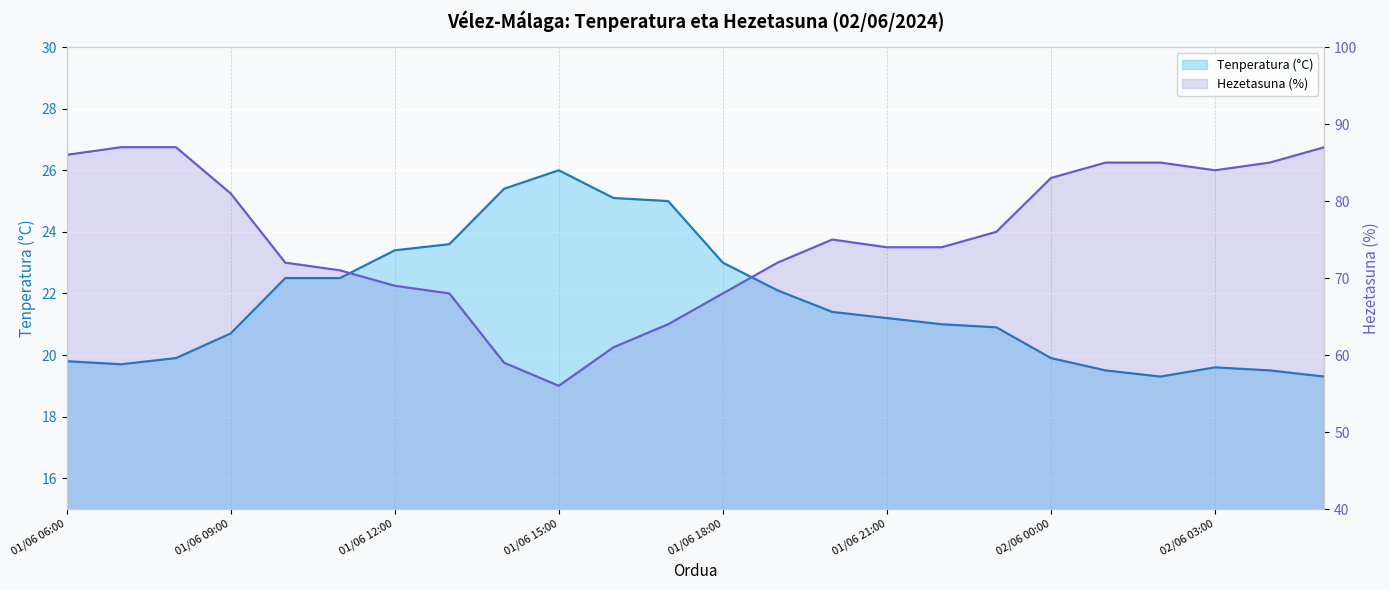

Which category has the lowest value across all series?

02/06 02:00